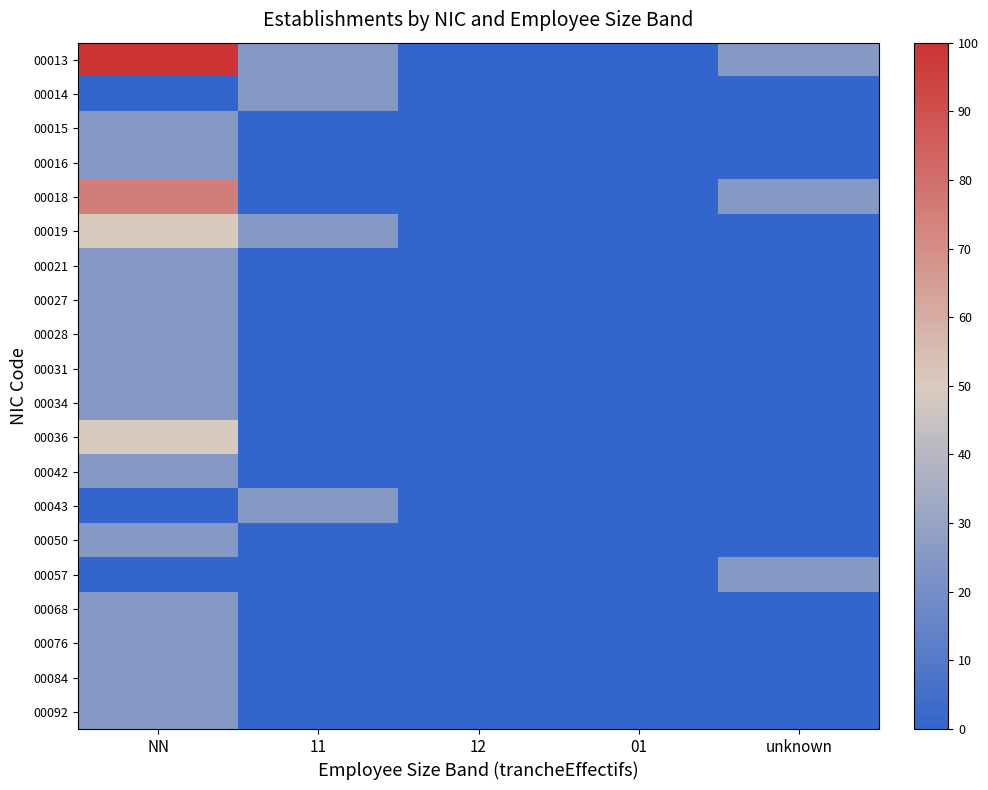

How many data points does each series have?

5